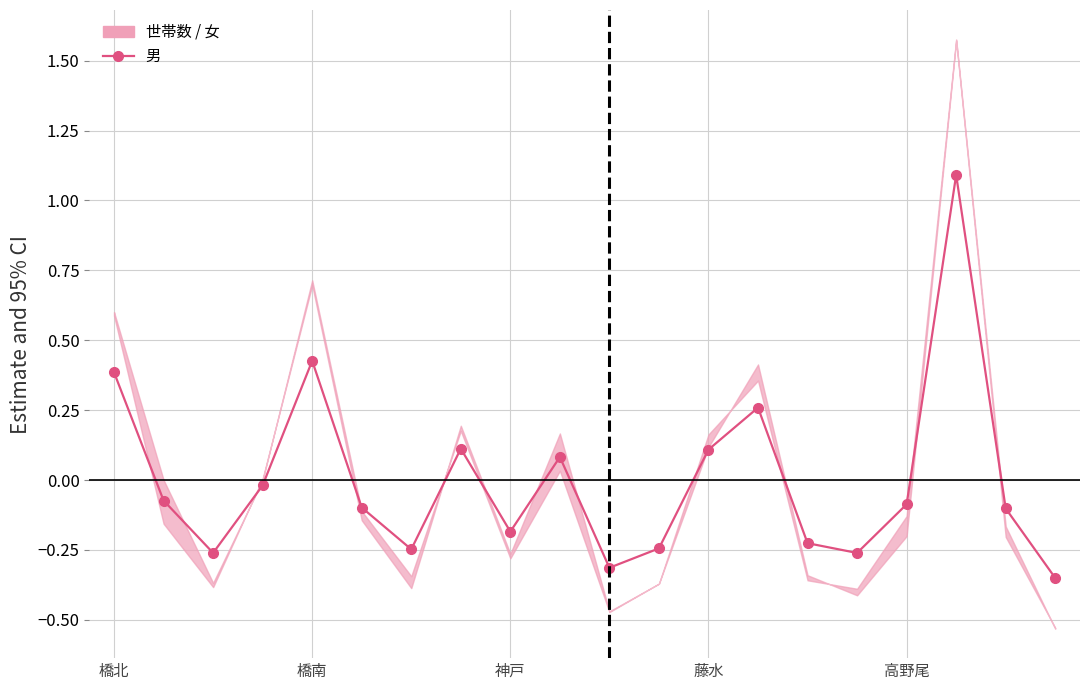

At which label does the data first exceed 0?

橋北